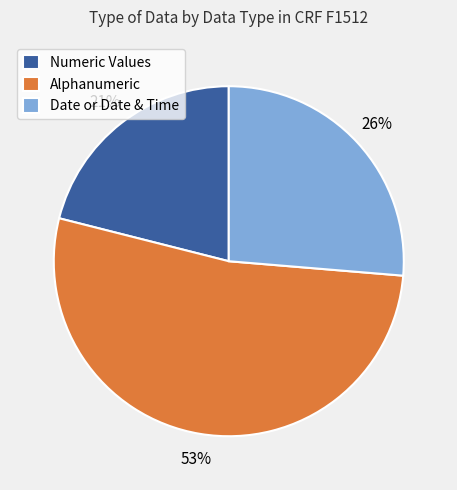

The Date or Date & Time slice represents 16% of the pie. True or false?

False